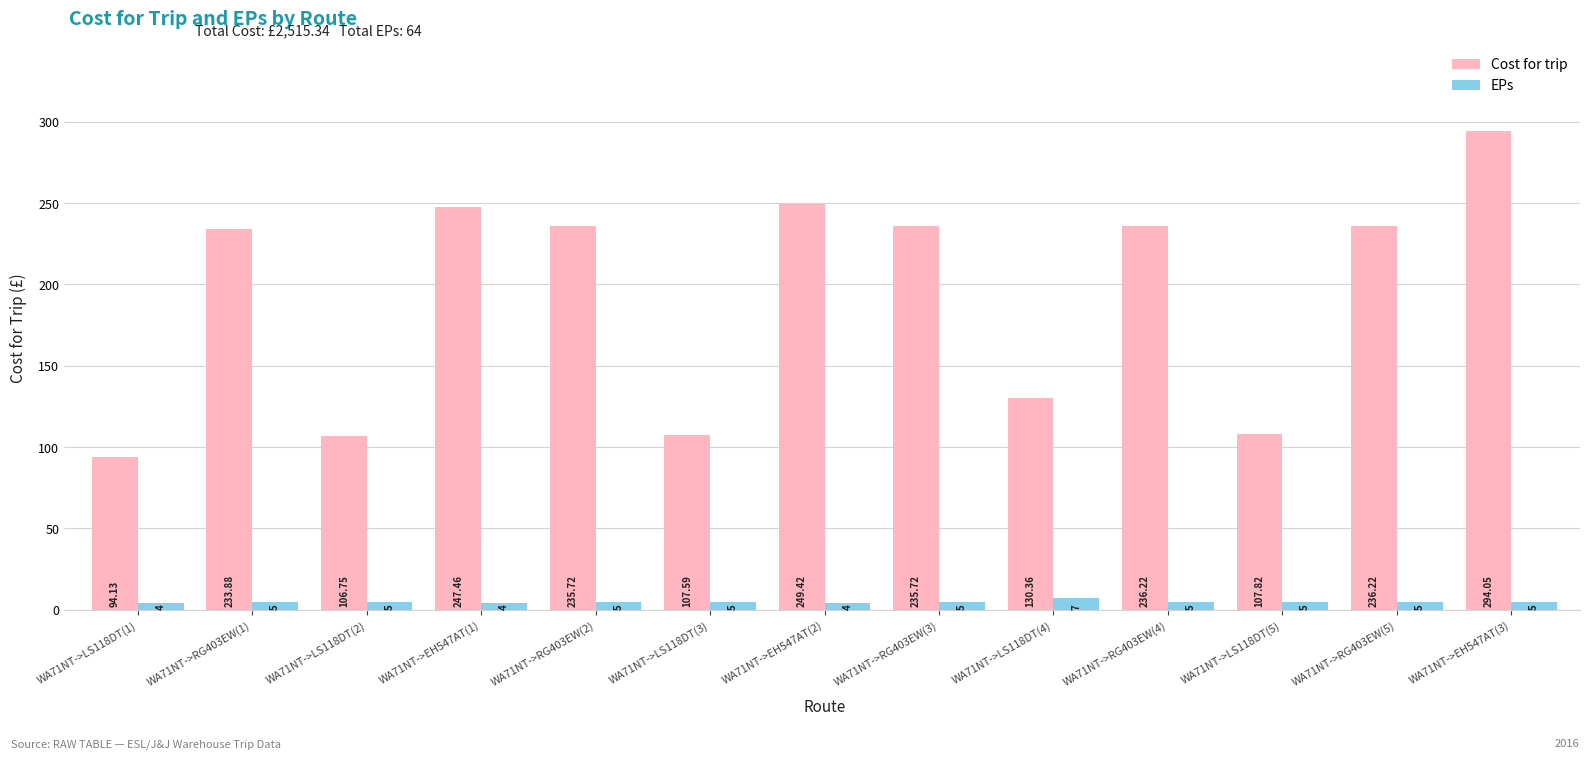

What is the average value of the Cost for trip series?

193.5